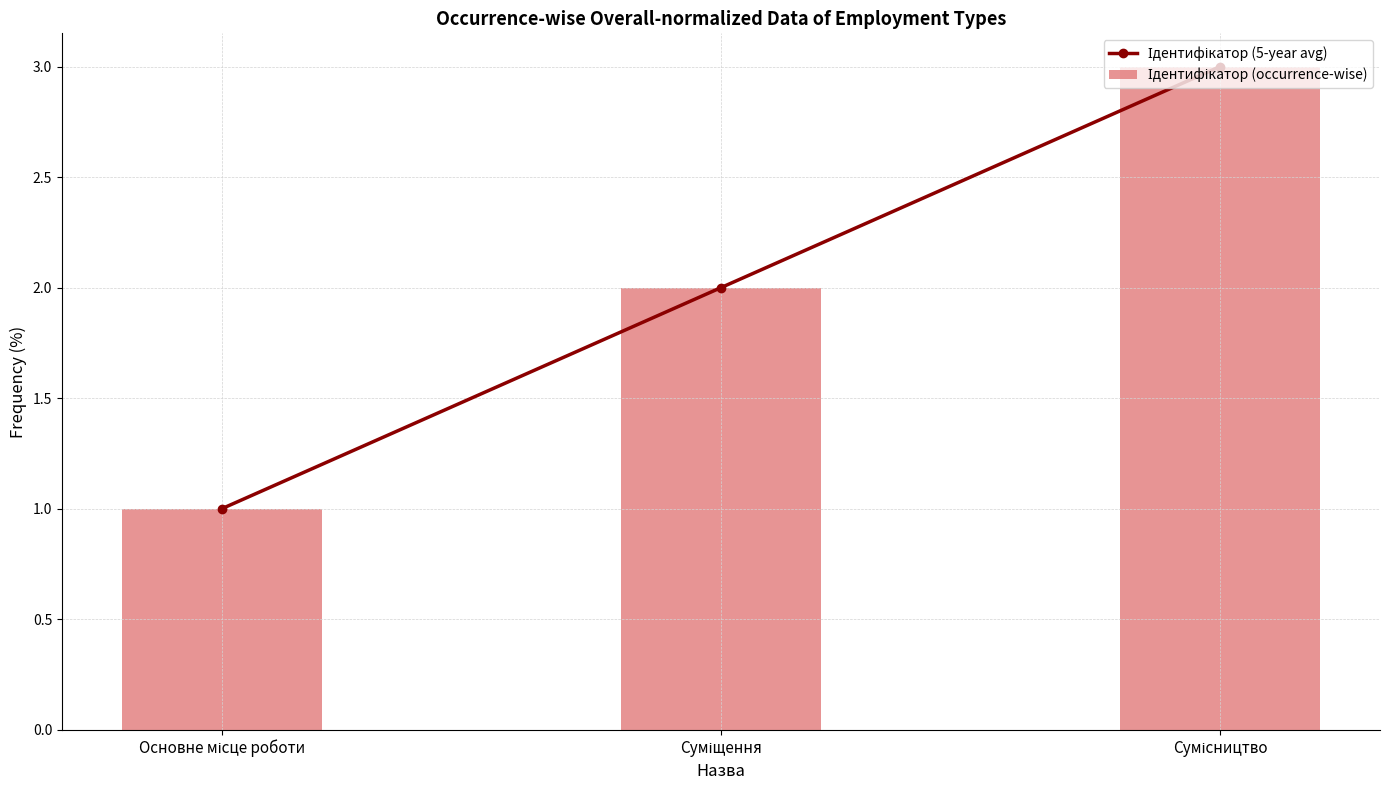

What is the maximum value for Ідентифікатор (occurrence-wise)?

3